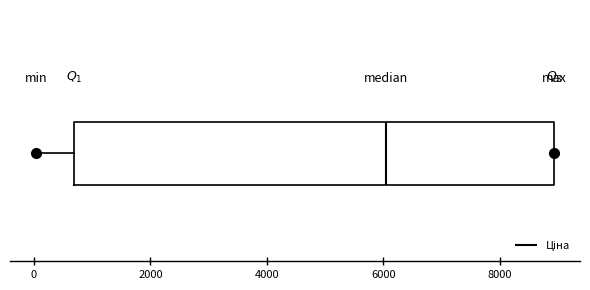

Transcribe this box plot: give where the median line is, the range the box spans, and where the two whiskers end, as read against the x-axis. The values are not printed on the chart, so give them approximately, as read against the axis.

median 6000, box 600 to 9000, whiskers 0 to 9000